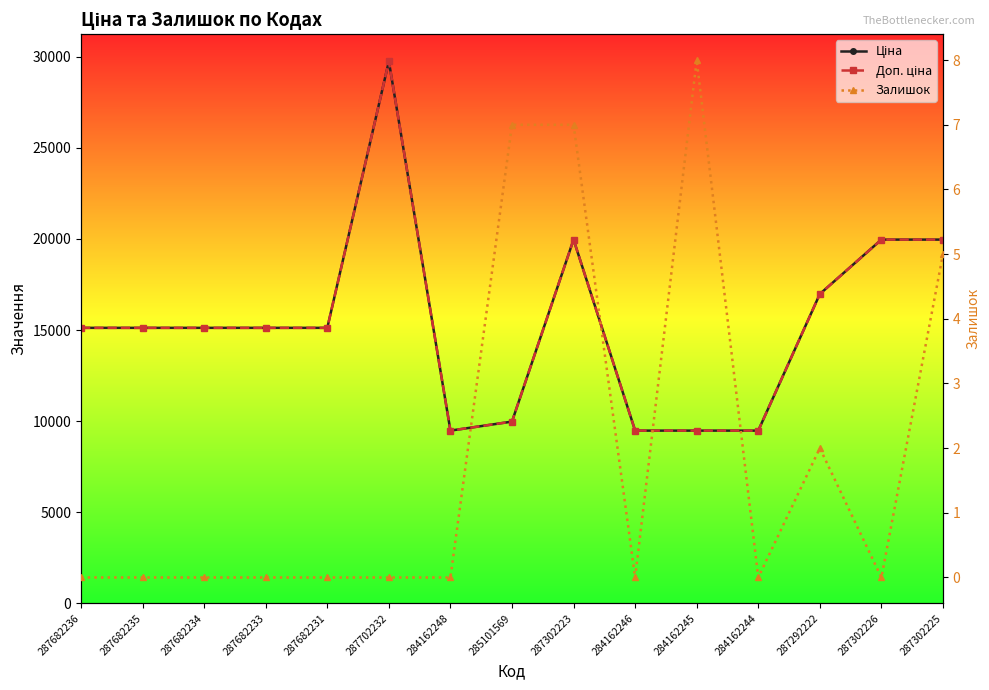

What is the sum of the Ціна values at 287302225 and 284162244?

29444.2